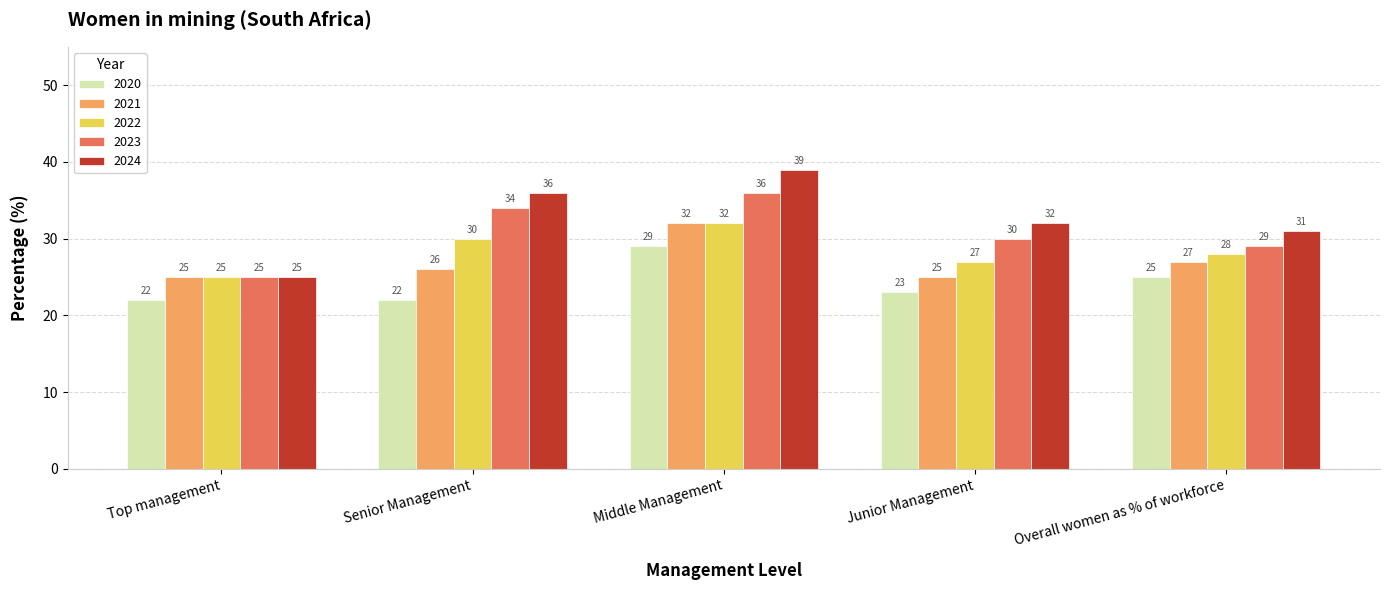

How many distinct data groups are displayed?

5